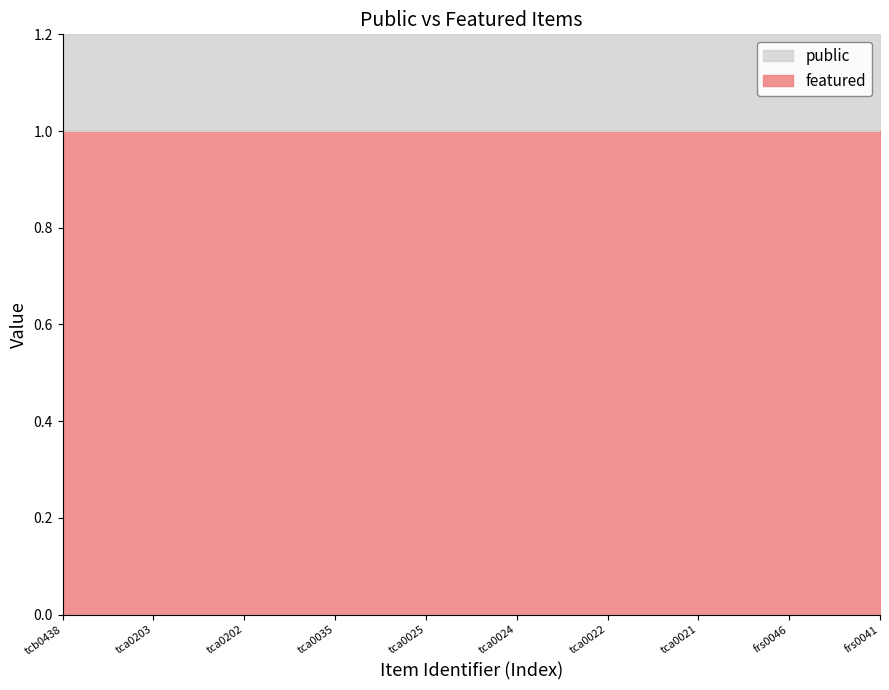

Rank the series by their average value, from lowest to highest.

featured, public